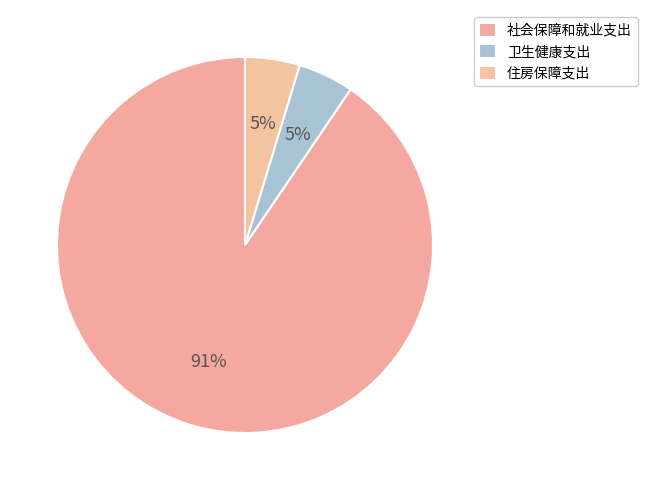

How many slices are in this pie chart?

3